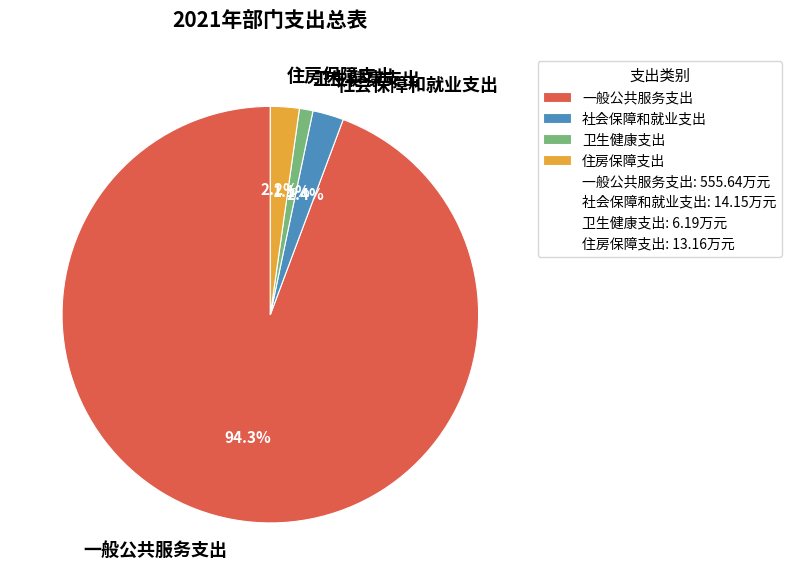

To the nearest percent, what portion does 卫生健康支出 represent?

1%